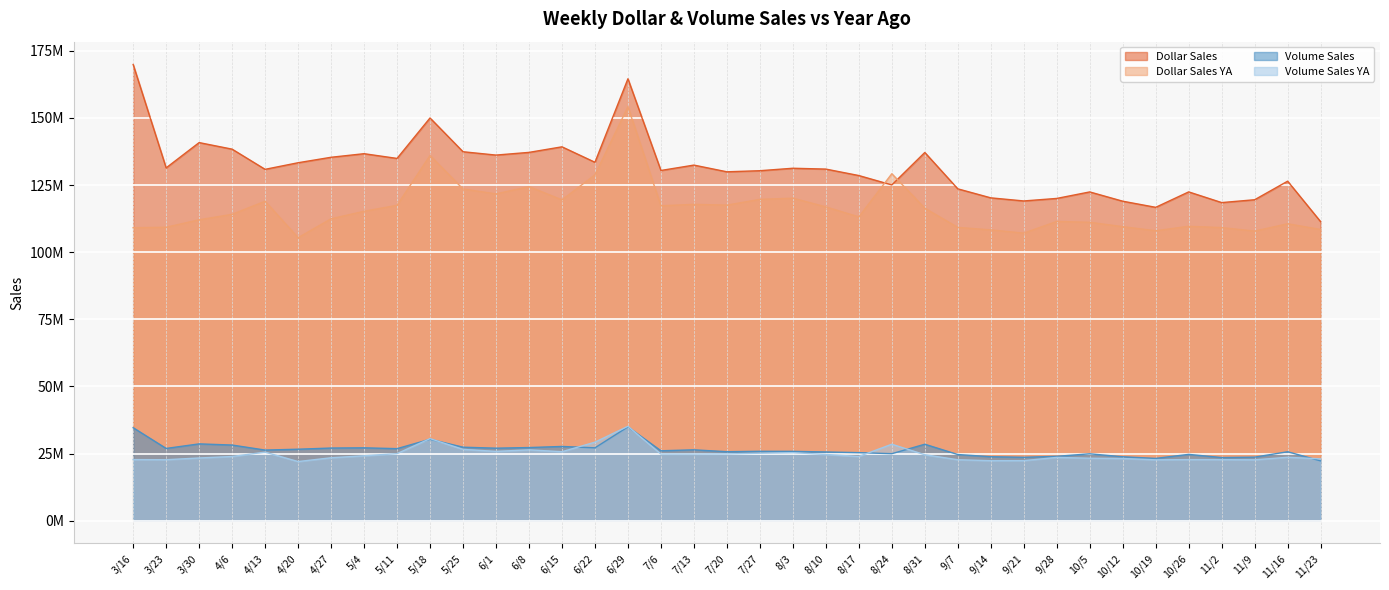

In Dollar Sales, how many points are lower than both neighbors (excluding endpoints)?

11